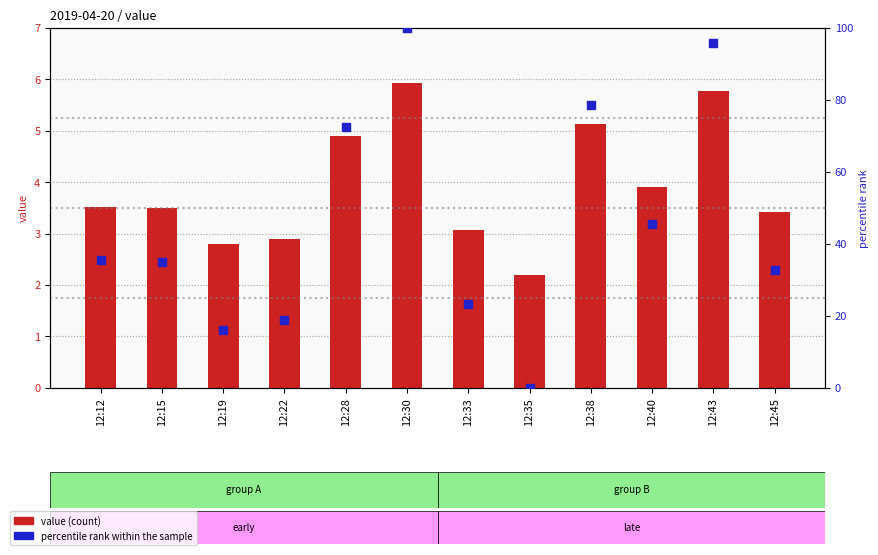

Which series contains the lowest Y value?

percentile rank within the sample